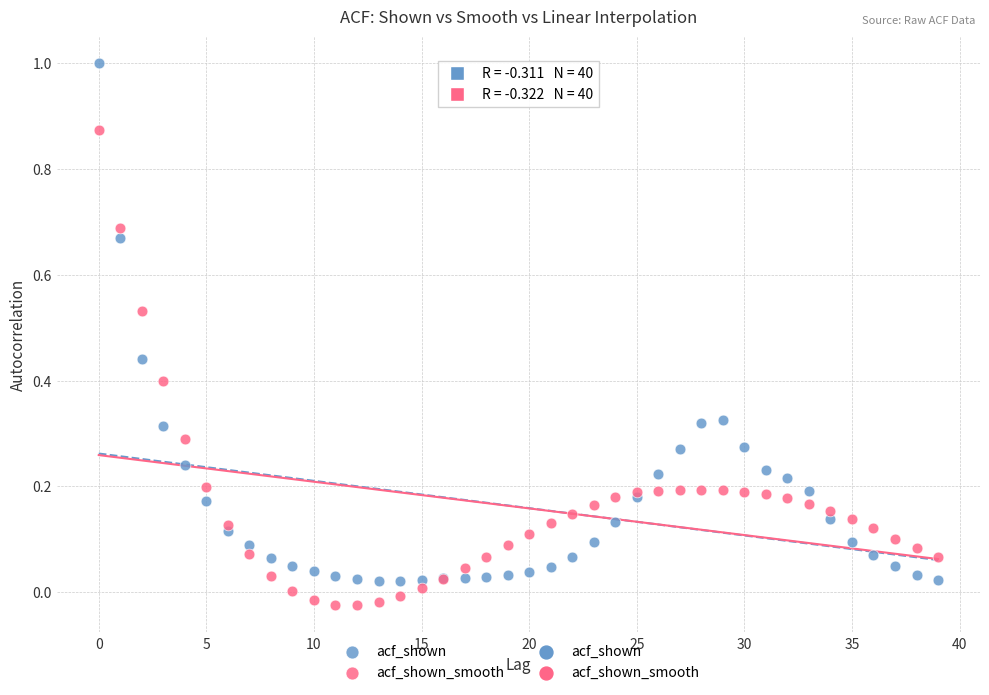

Which series reaches the maximum Y coordinate?

acf_shown